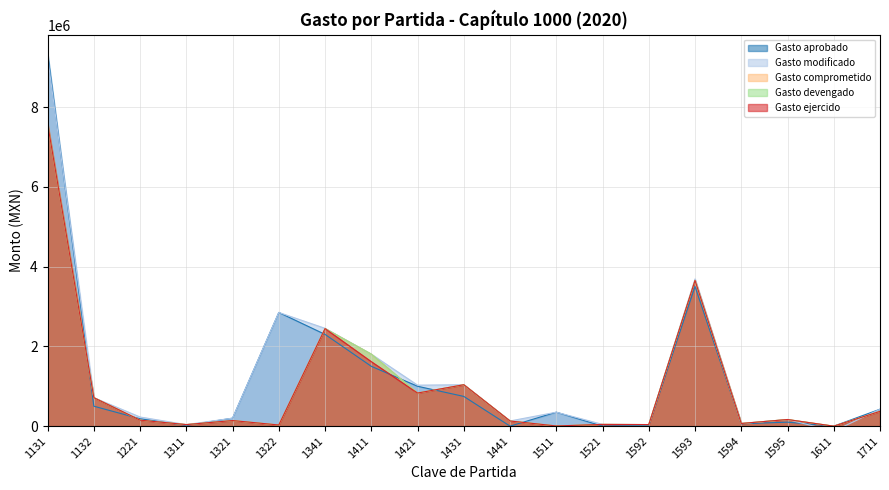

Which category has the highest value across all series?

1131